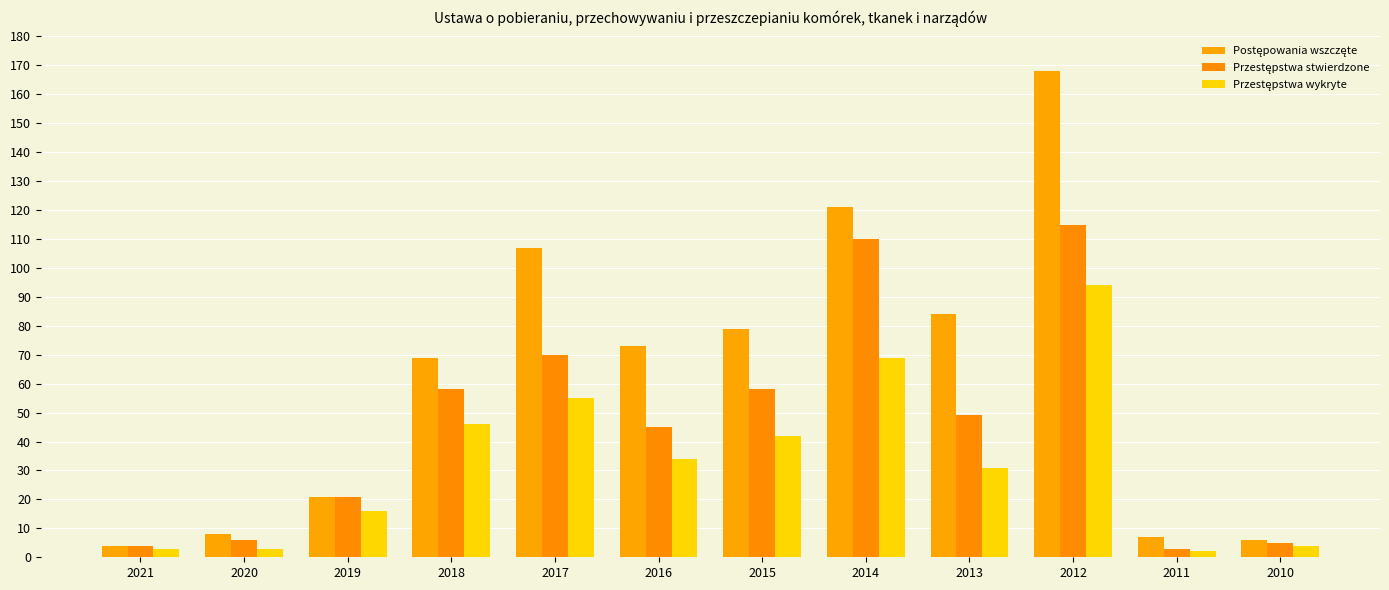

Are the bars horizontal?

No